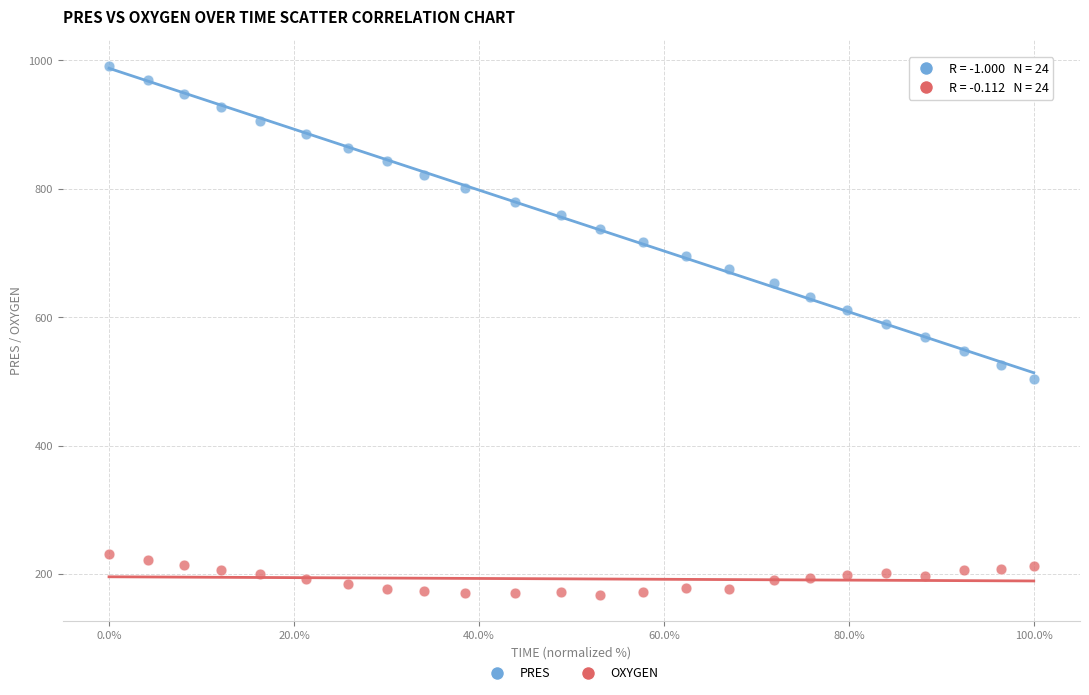

Which series contains the lowest Y value?

OXYGEN